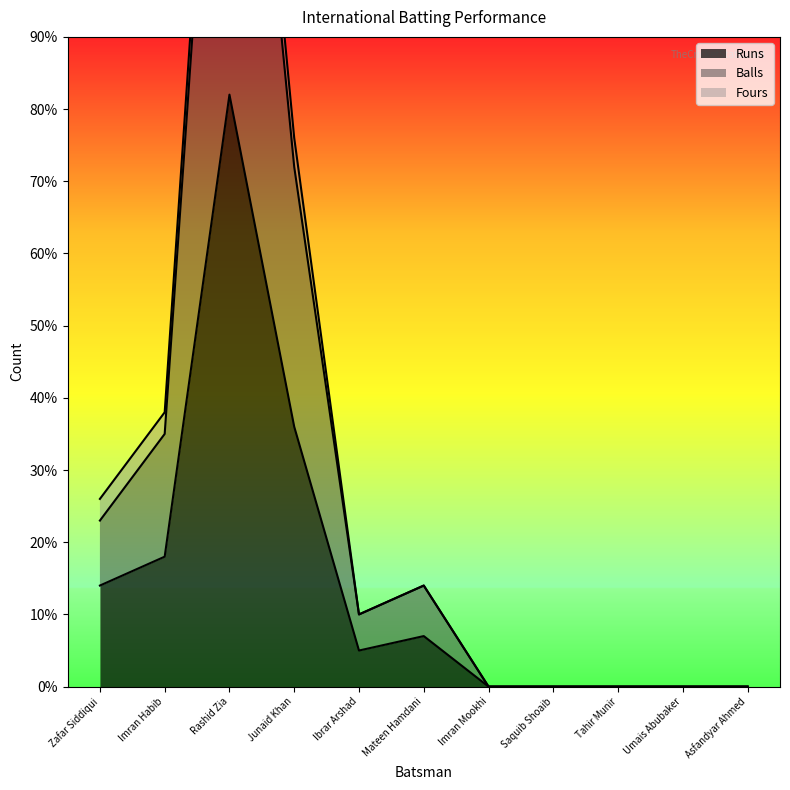

Between Junaid Khan and Tahir Munir, which series saw the biggest shift?

Balls